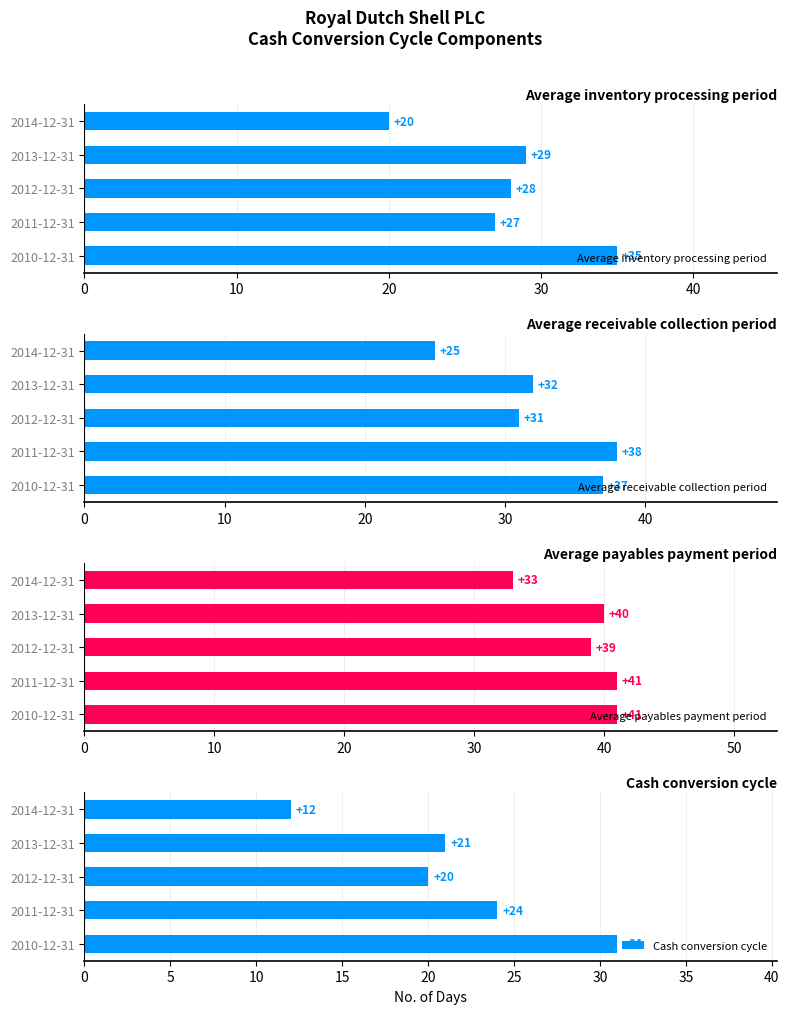

What is the value of the Cash conversion cycle bar at the 4th from the left?

24